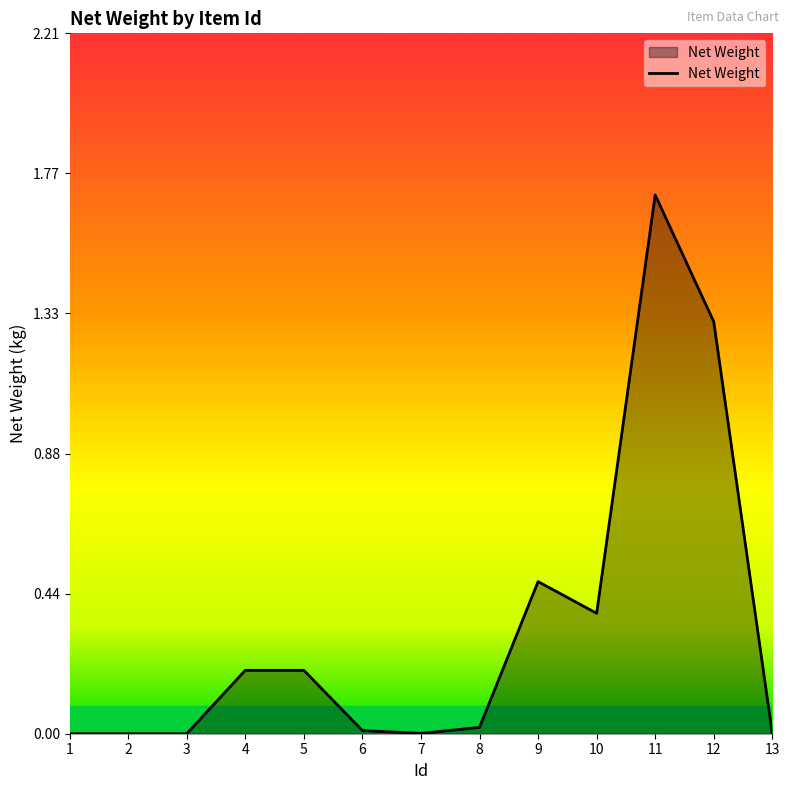

True or false: the data shows 0.2 at 10.

False